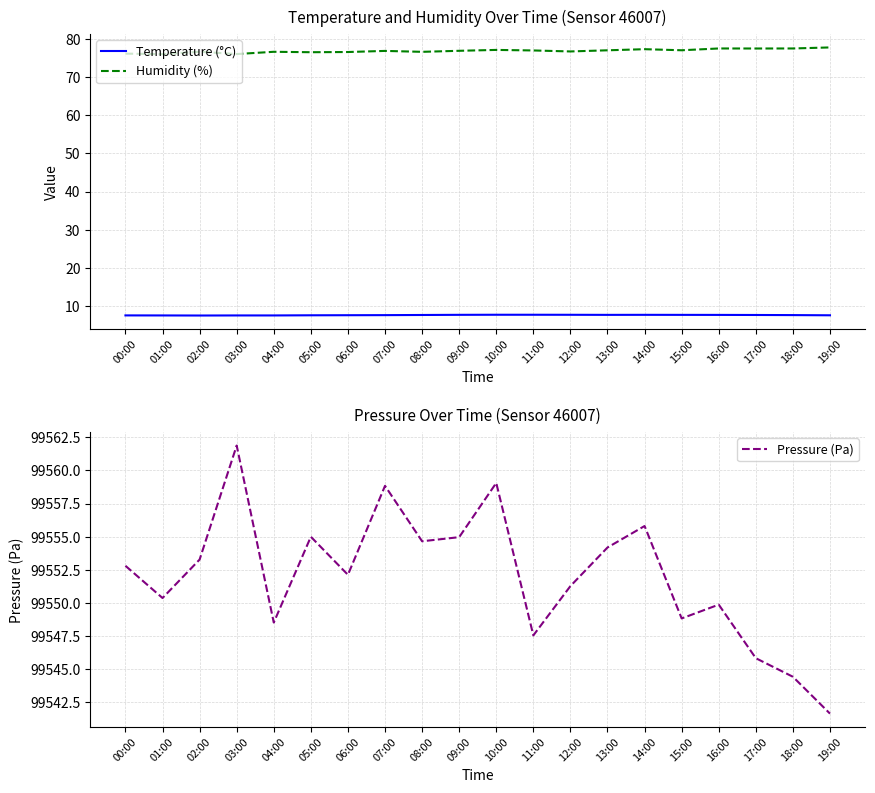

True or false: Temperature (°C) has more than 1 points higher than both neighbors.

False